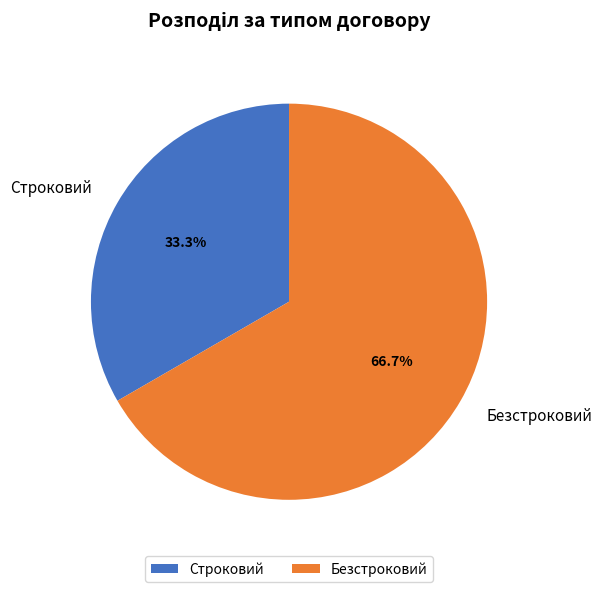

What percentage is the Строковий slice, to the nearest percent?

33%